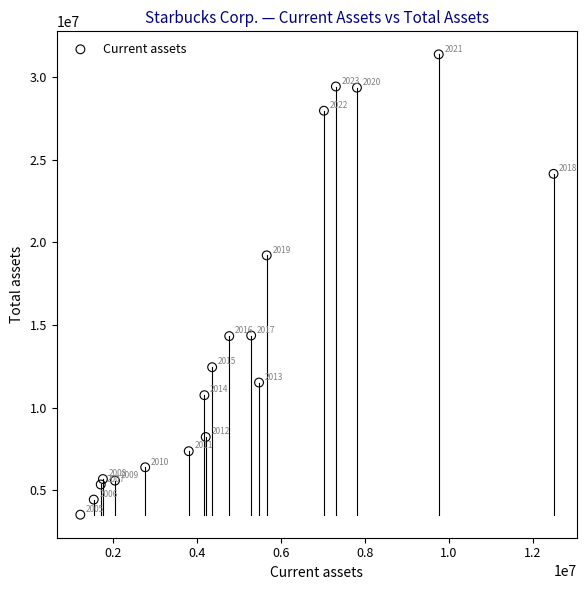

What Y value in the scatter plot is closest to 17453332?

19219600